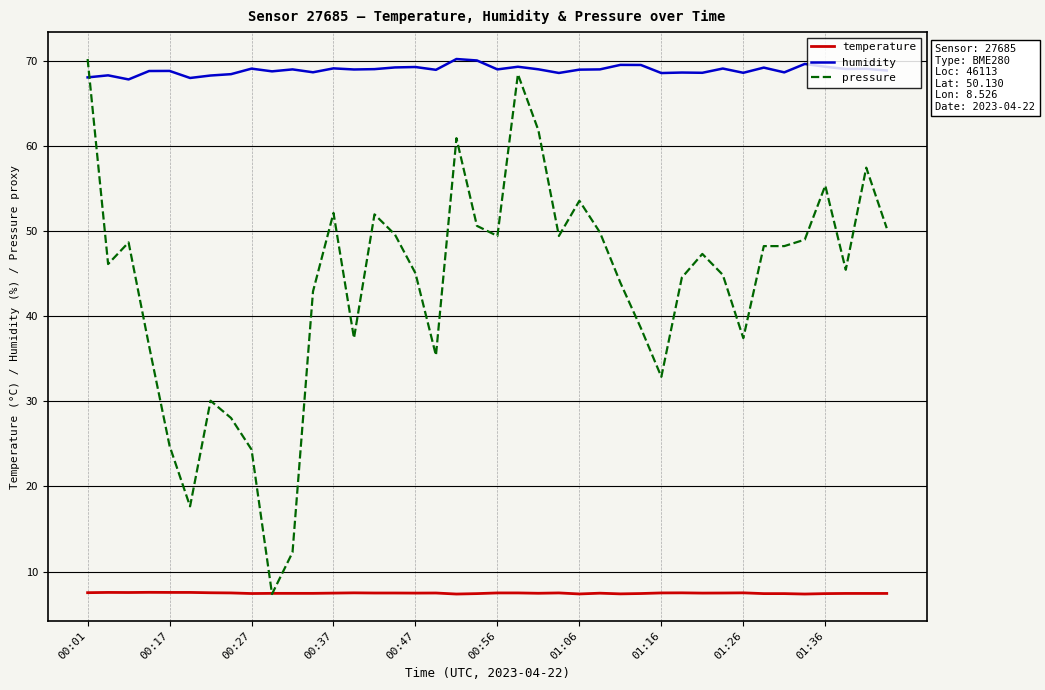

Which series has the largest total across all categories?

humidity